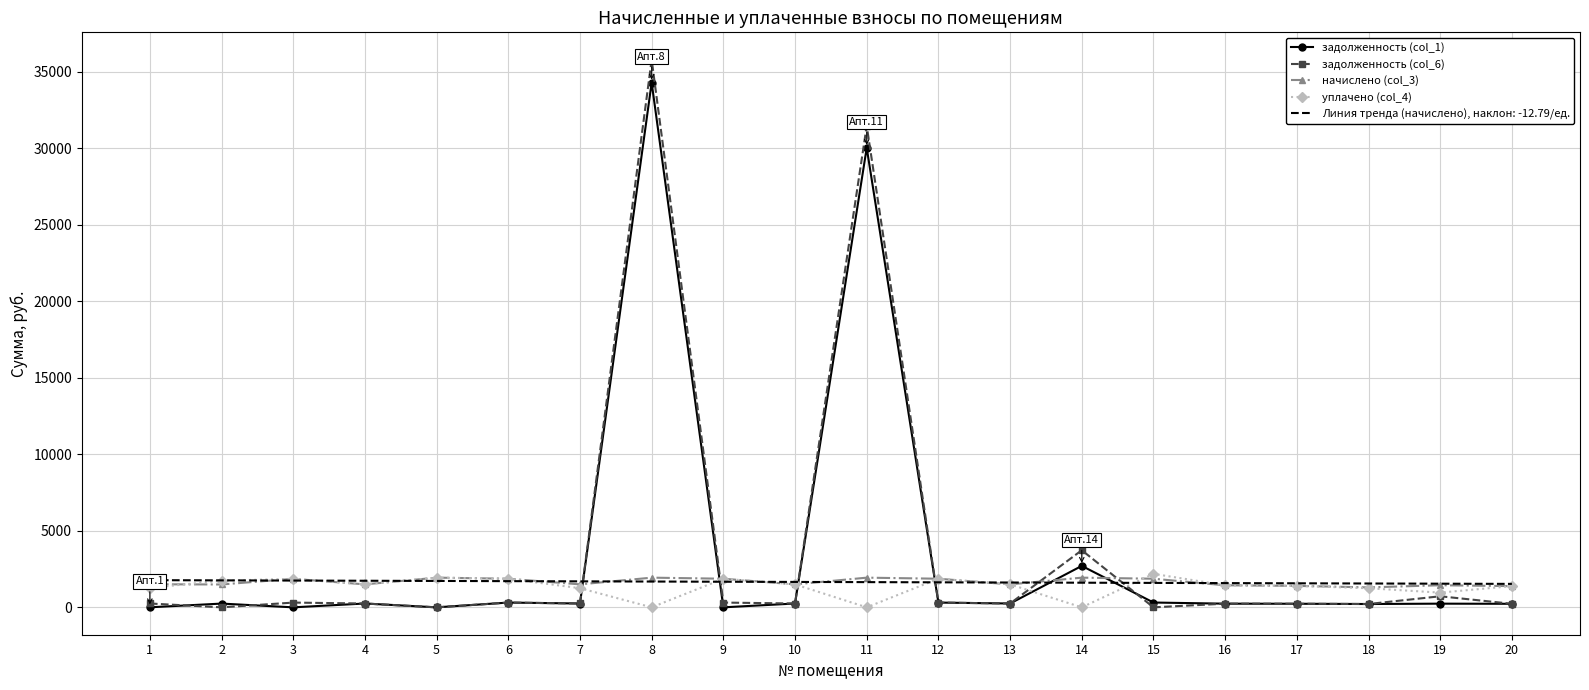

Which series has the widest spread of values?

задолженность (col_6)